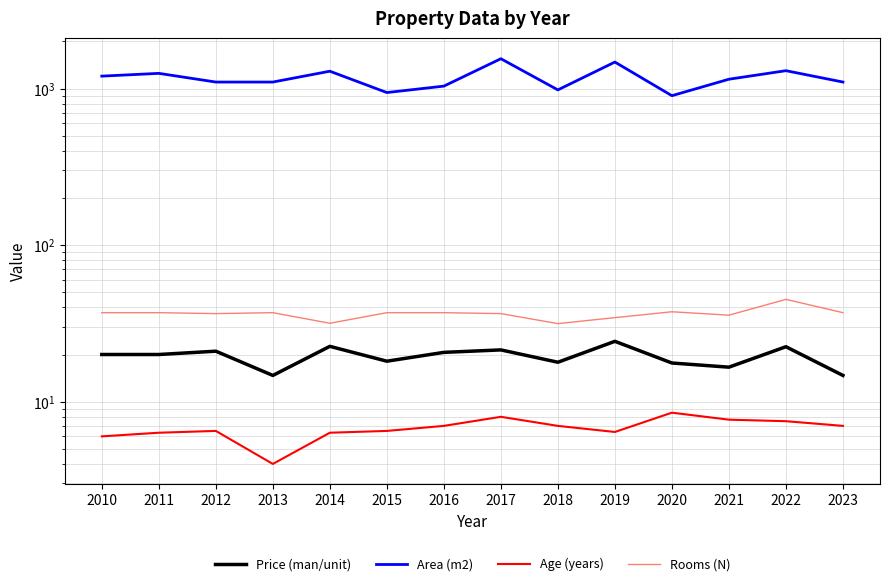

At 2011, list the series in order from smallest to largest.

Age (years), Price (man/unit), Rooms (N), Area (m2)